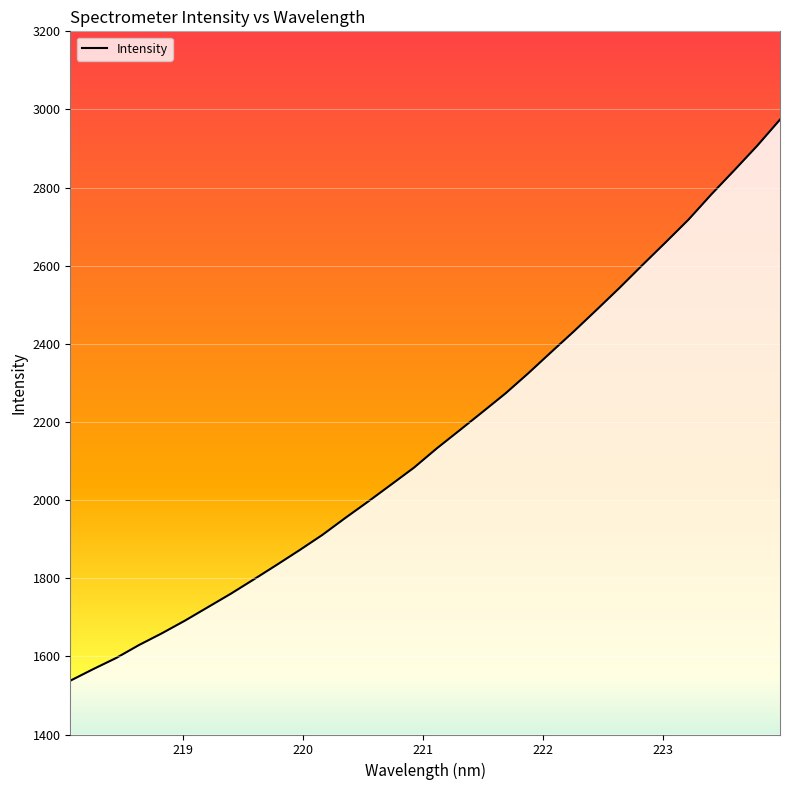

What is the greatest value displayed?

2974.1